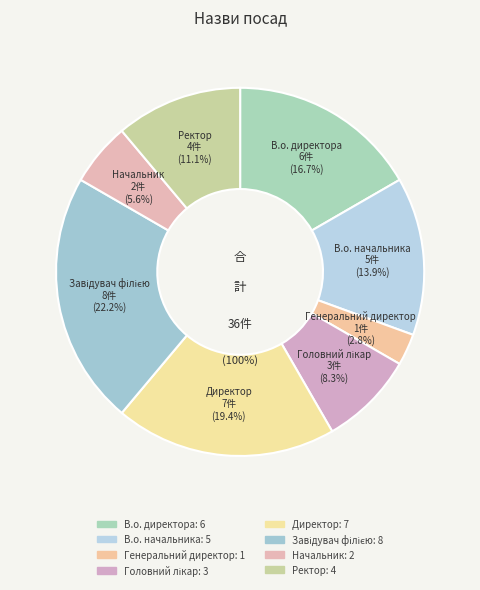

Which category has the smallest portion of the pie?

Генеральний директор